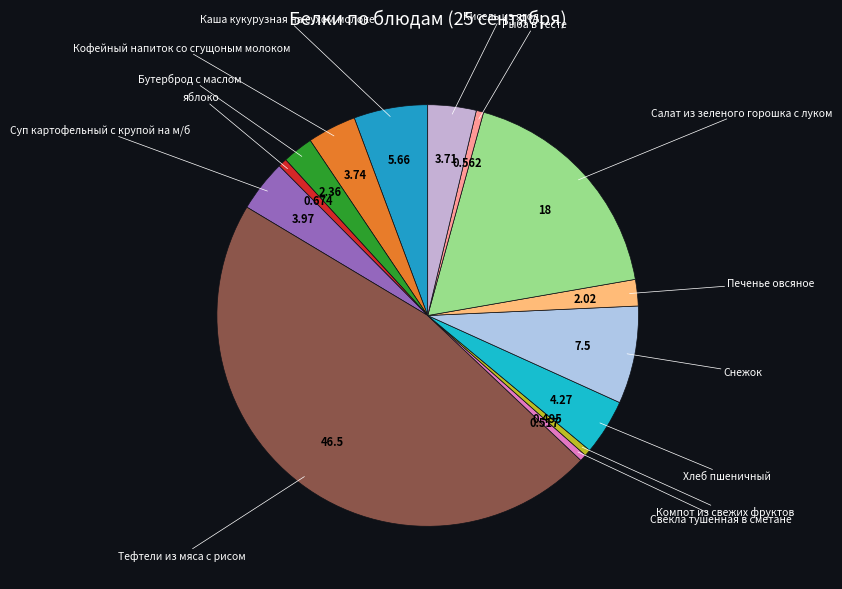

Which has a higher value, Рыба в тесте or Суп картофельный с крупой на м/б?

Суп картофельный с крупой на м/б